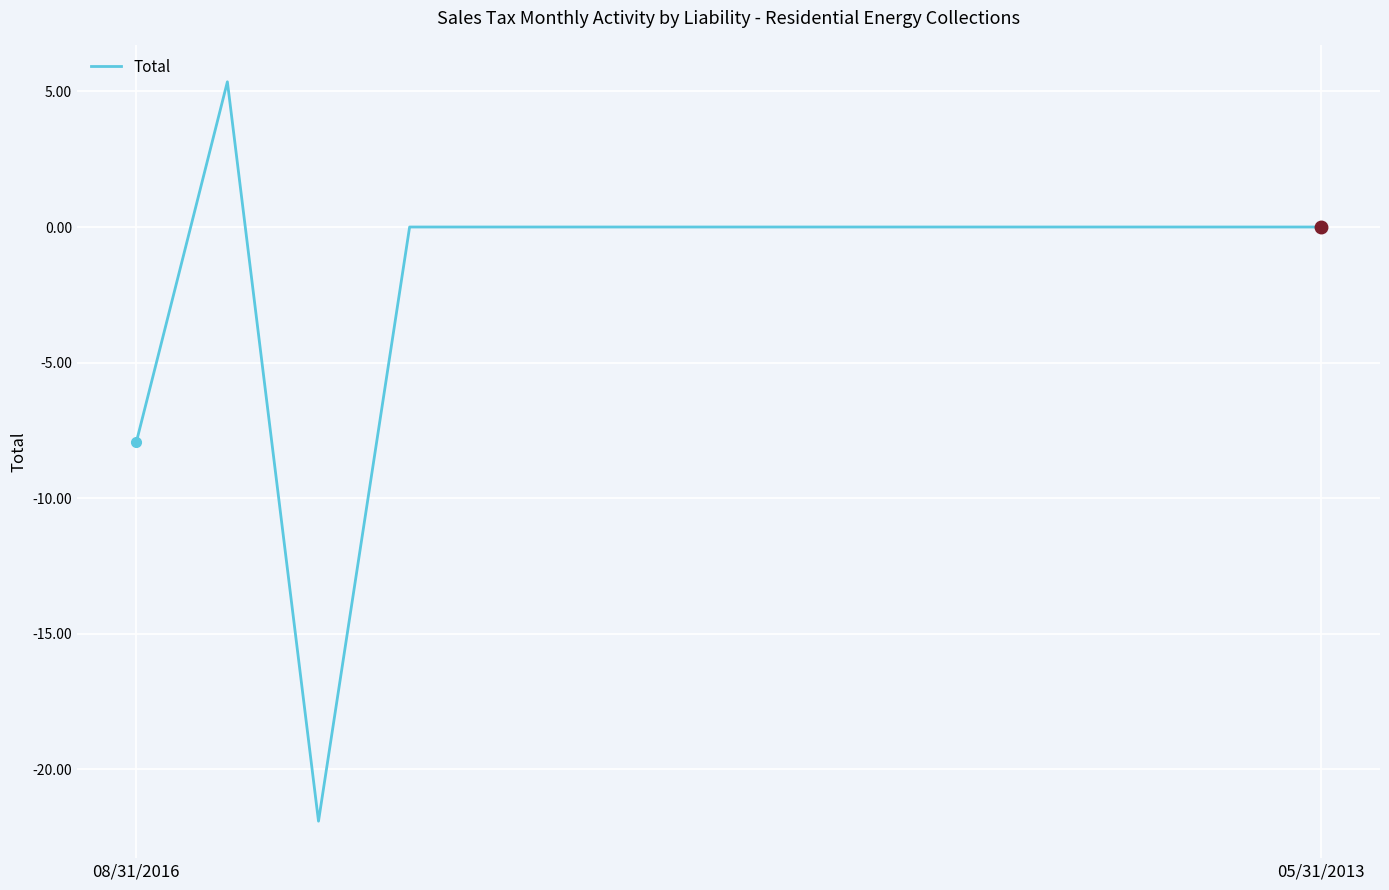

What is the difference between the second highest and second lowest values?

7.9